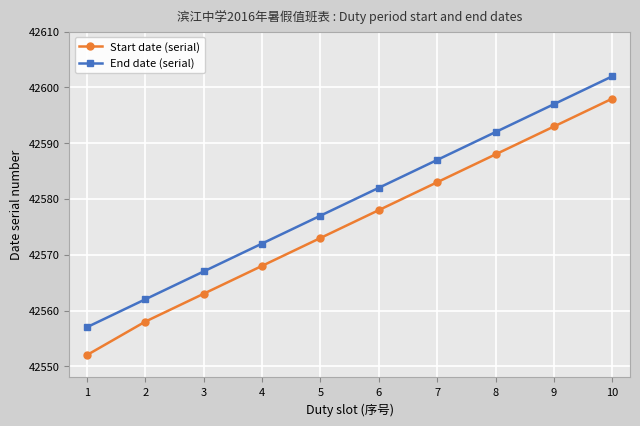

The value of End date (serial) at 7 is 42587. True or false?

True